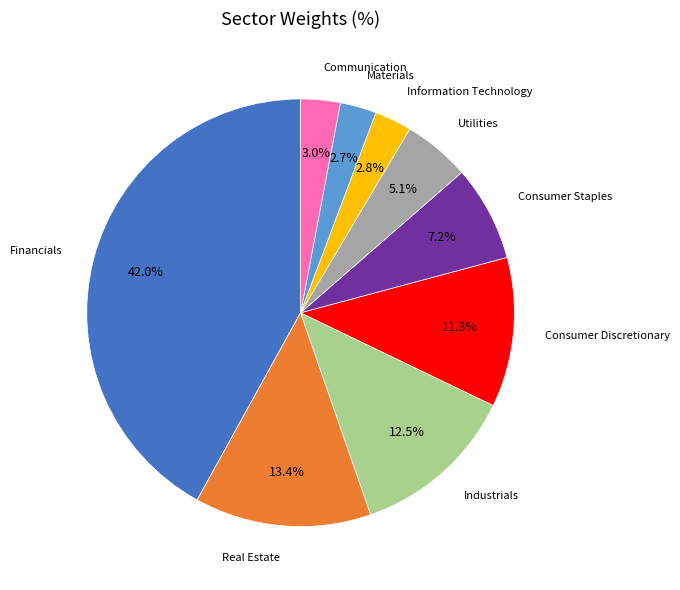

To the nearest percent, what is the average slice percentage?

11%